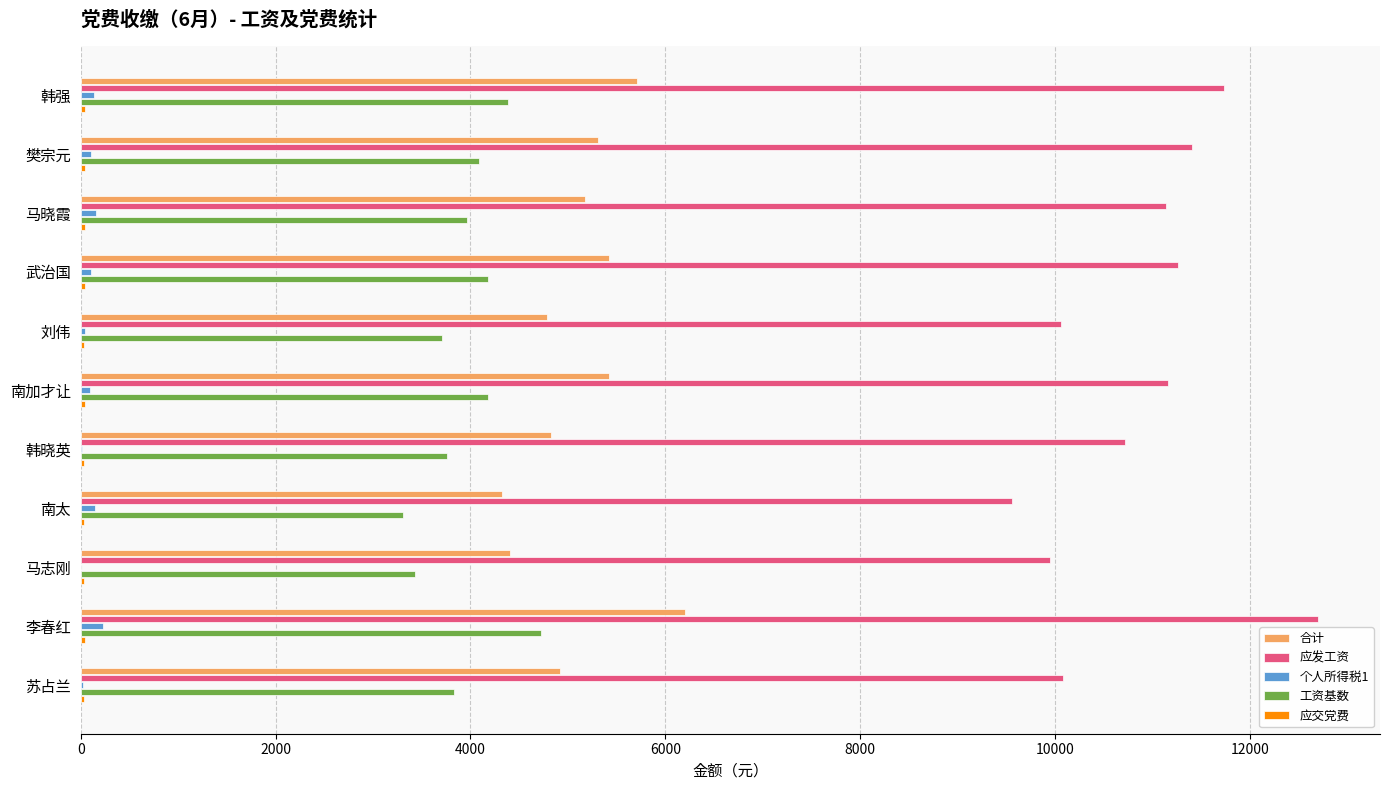

Is the value of 工资基数 at 韩强 greater than the value of 合计 at 马晓霞?

No